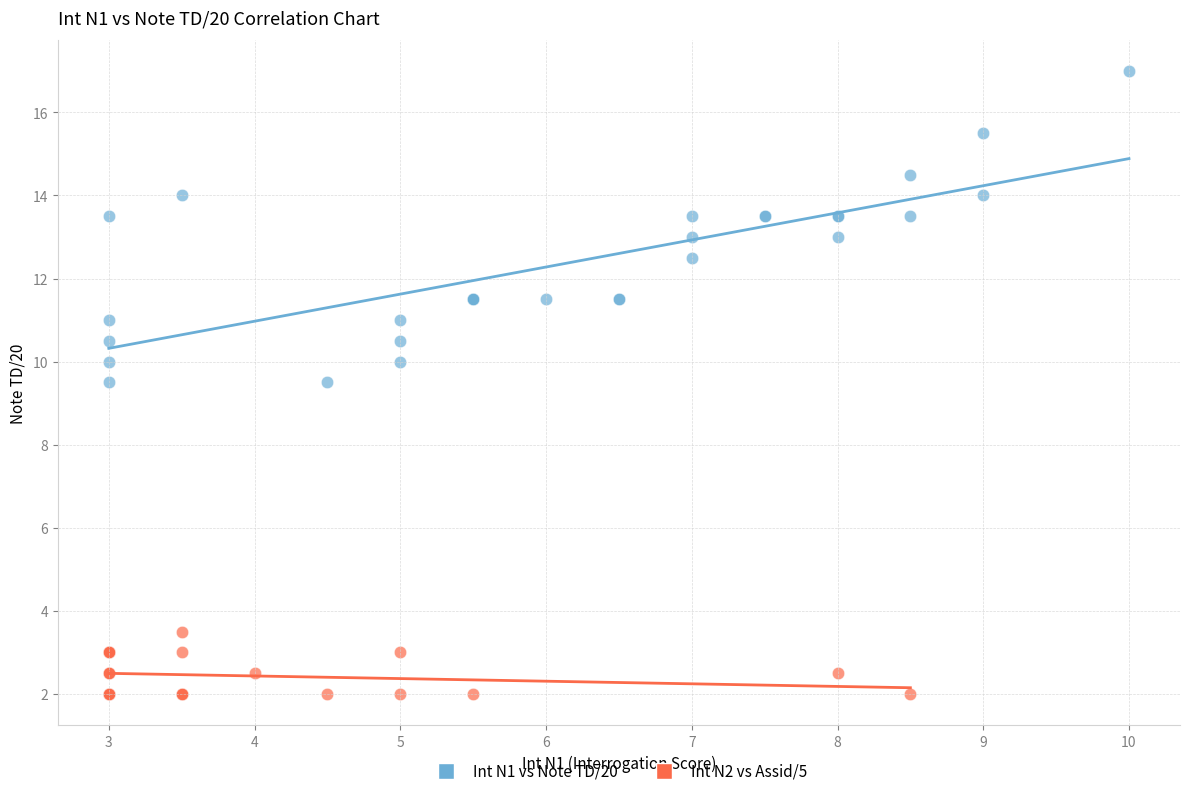

Which series has the widest spread of Y values?

Int N1 vs Note TD/20